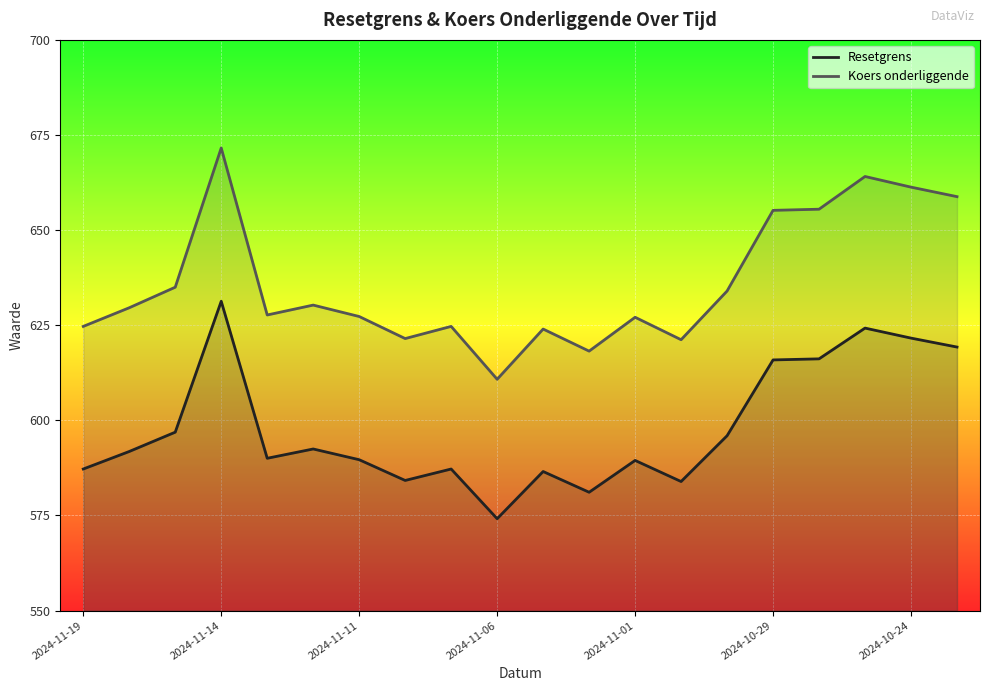

True or false: Koers onderliggende has more than 2 interior local peaks.

True